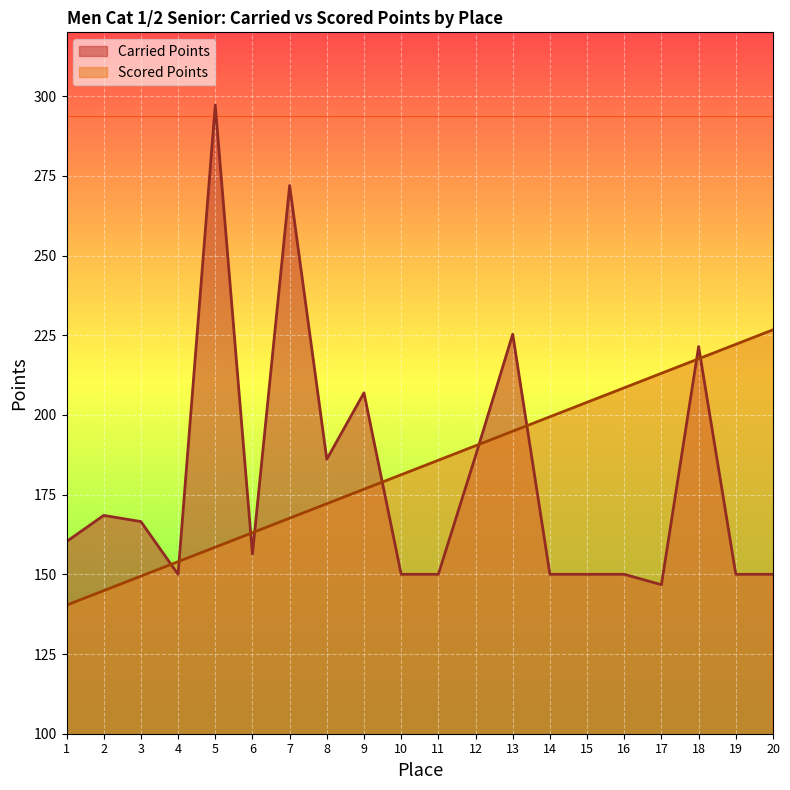

Which series ends up on top after the final intersection of Scored Points and Carried Points?

Scored Points